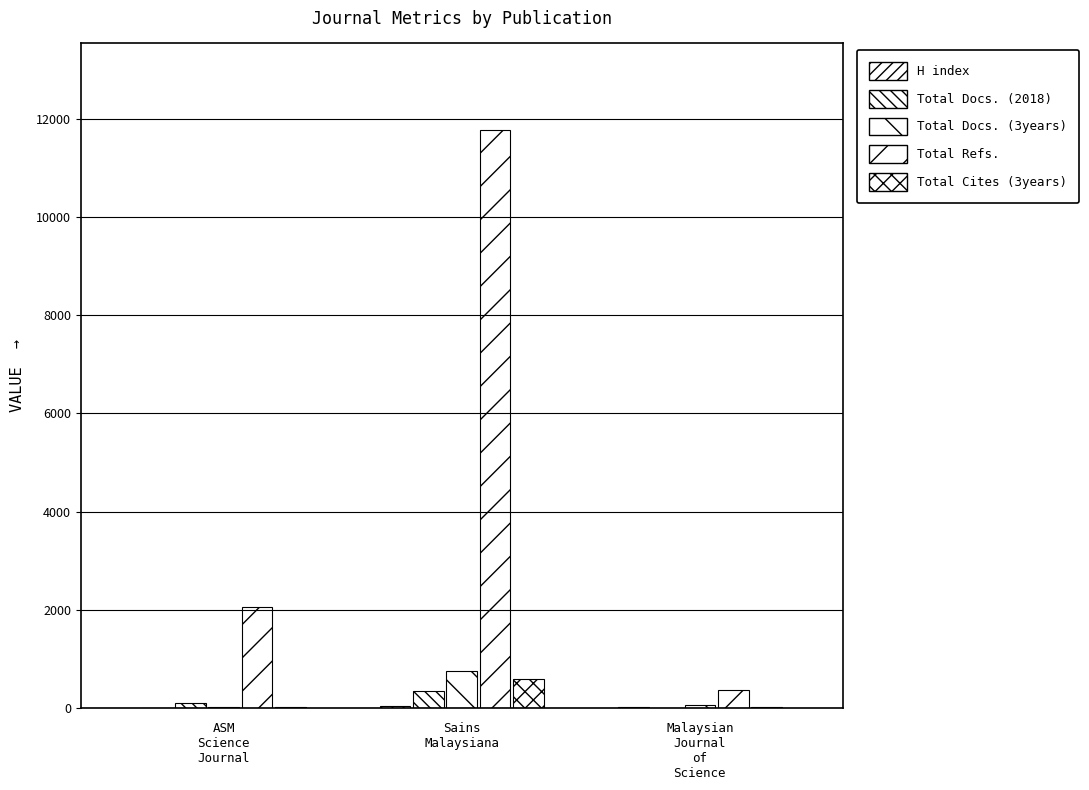

Which series has the largest total across all categories?

Total Refs.